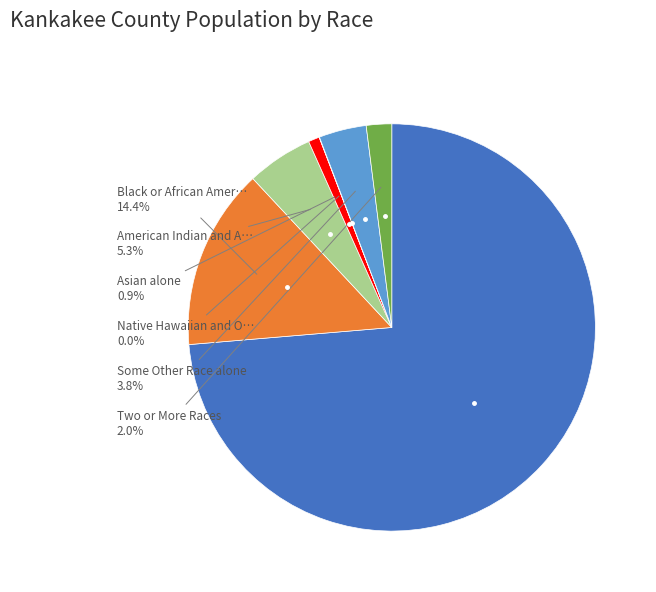

Does any single category account for the majority?

Yes